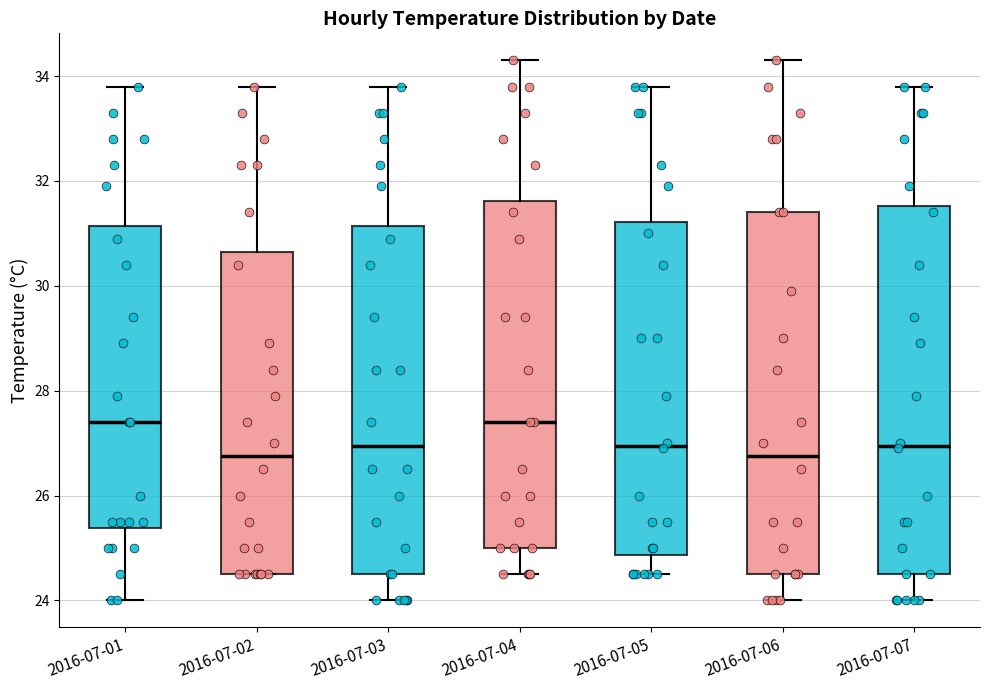

Reading left to right, transcribe this box plot: for each box, give where its median line is, the range the box spans, and where its two whiskers end, as read against the y-axis. The values are not printed on the chart, so give them approximately, as read against the axis.

2016-07-01: median 27.4, box 25.4 to 31.2, whiskers 24.0 to 33.8
2016-07-02: median 26.8, box 24.6 to 30.6, whiskers 24.6 to 33.8
2016-07-03: median 27.0, box 24.6 to 31.2, whiskers 24.0 to 33.8
2016-07-04: median 27.4, box 25.0 to 31.6, whiskers 24.6 to 34.4
2016-07-05: median 27.0, box 24.8 to 31.2, whiskers 24.6 to 33.8
2016-07-06: median 26.8, box 24.6 to 31.4, whiskers 24.0 to 34.4
2016-07-07: median 27.0, box 24.6 to 31.6, whiskers 24.0 to 33.8